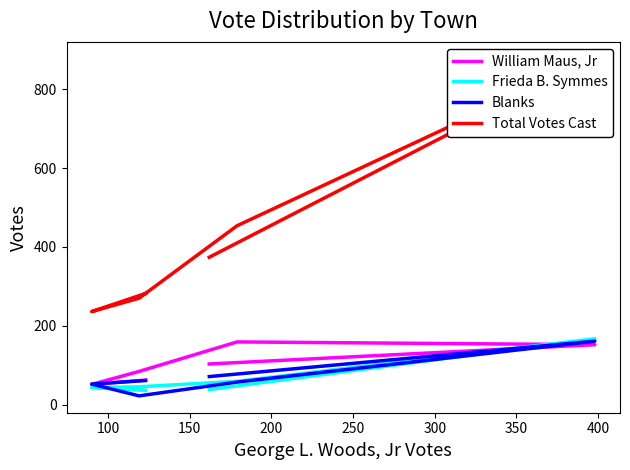

What is the maximum value shown in the chart?

878